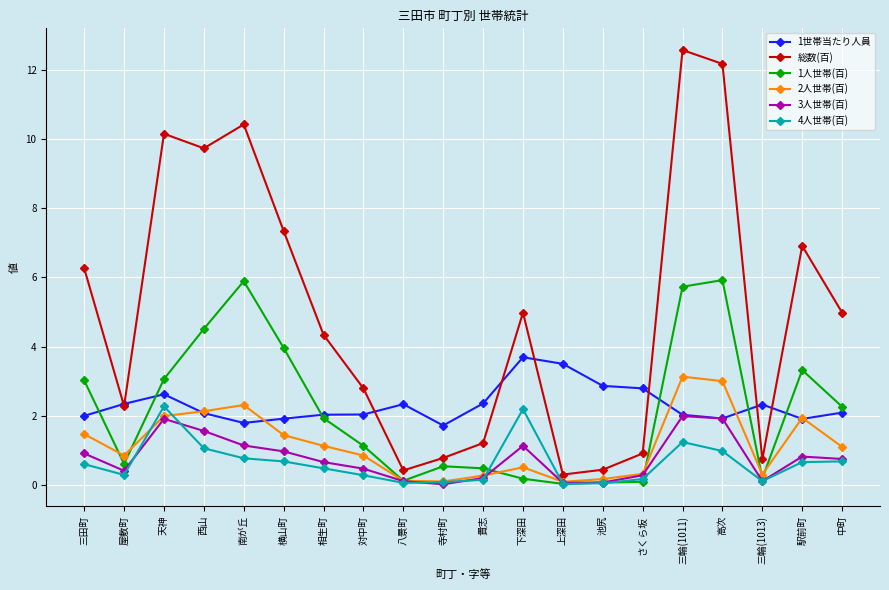

How many categories are shown in the chart?

20